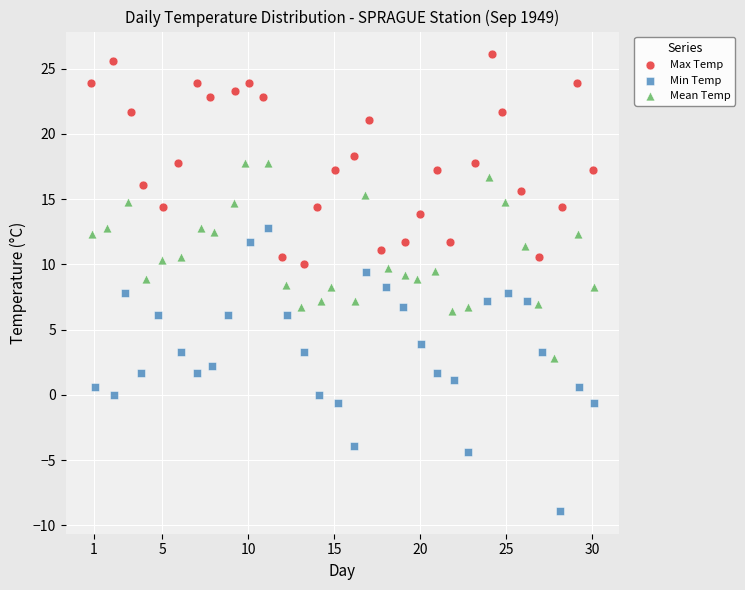

What are all the series names shown in the legend?

Max Temp, Min Temp, Mean Temp